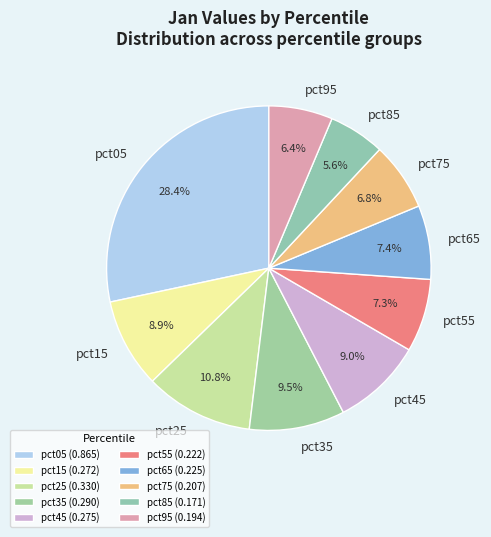

What is the total percentage of pct05 and pct25?

39.2%